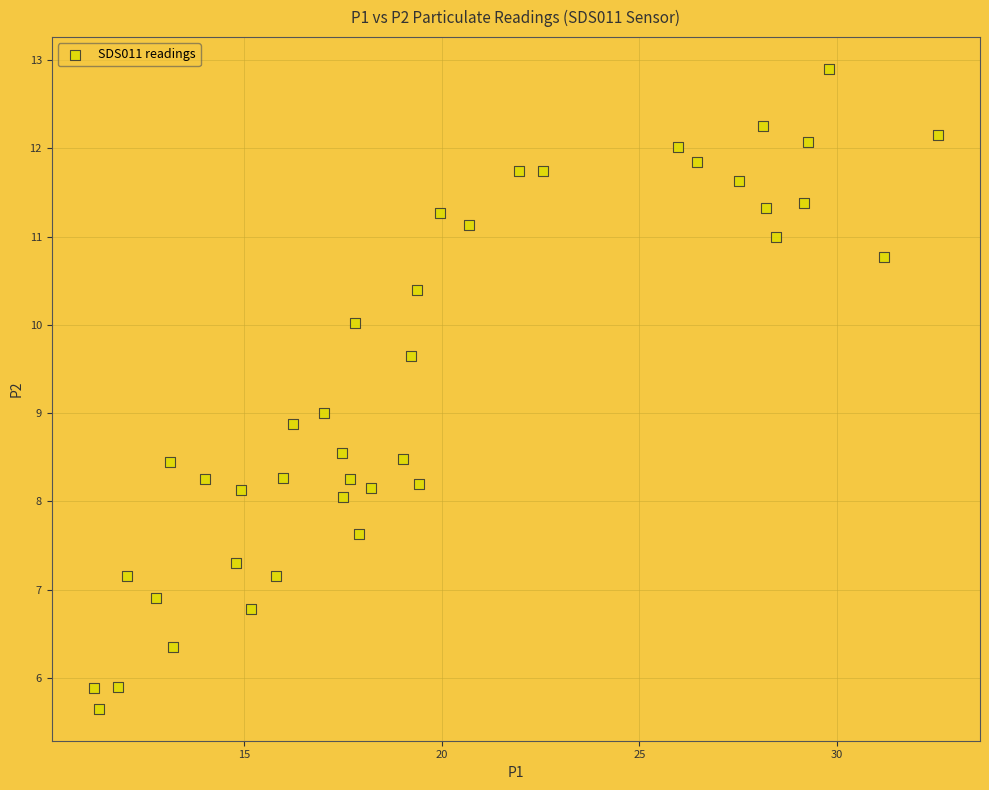

What is the range of X values (max minus min)?

21.3